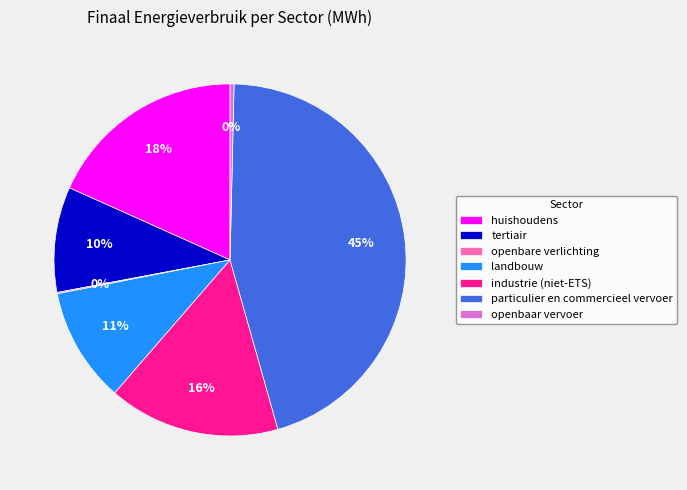

What percentage is the tertiair slice, to the nearest percent?

10%